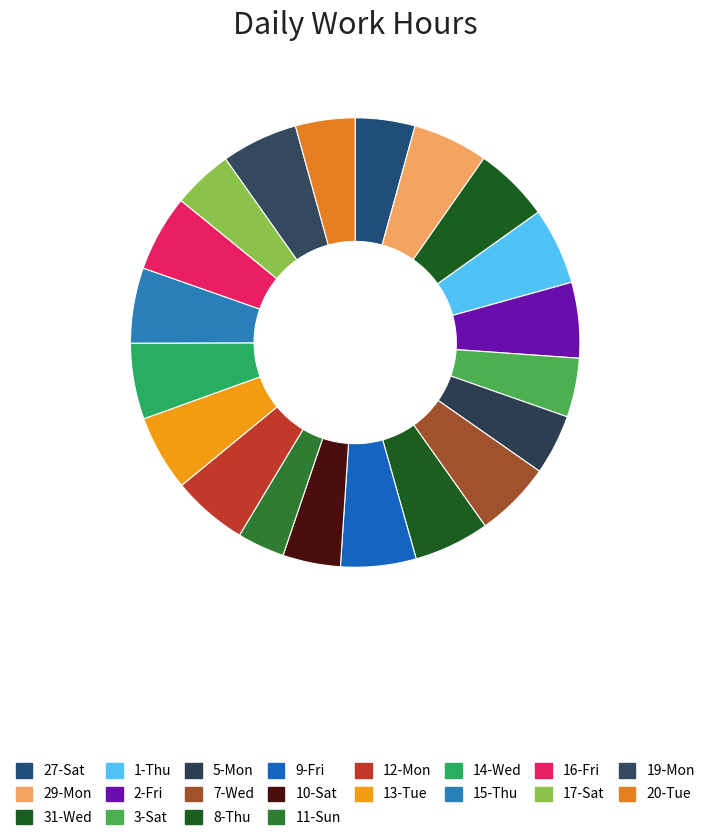

Does 13-Tue account for over 50% of the chart?

No